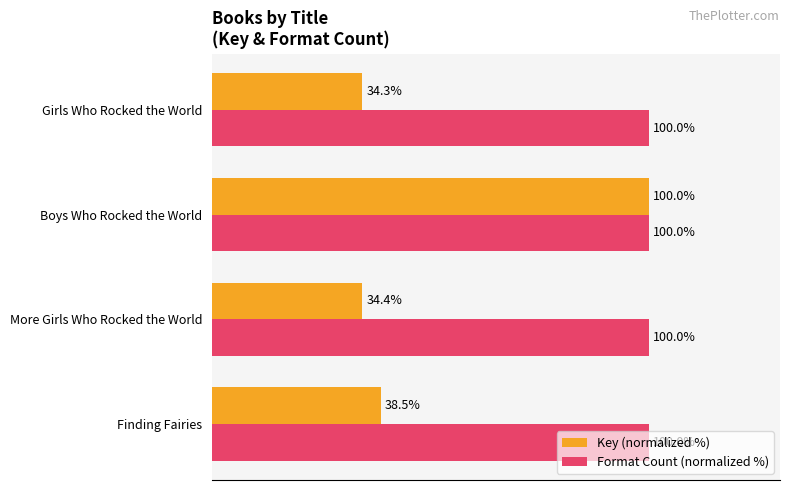

Rank the series at Finding Fairies from highest to lowest value.

Format Count (normalized %), Key (normalized %)